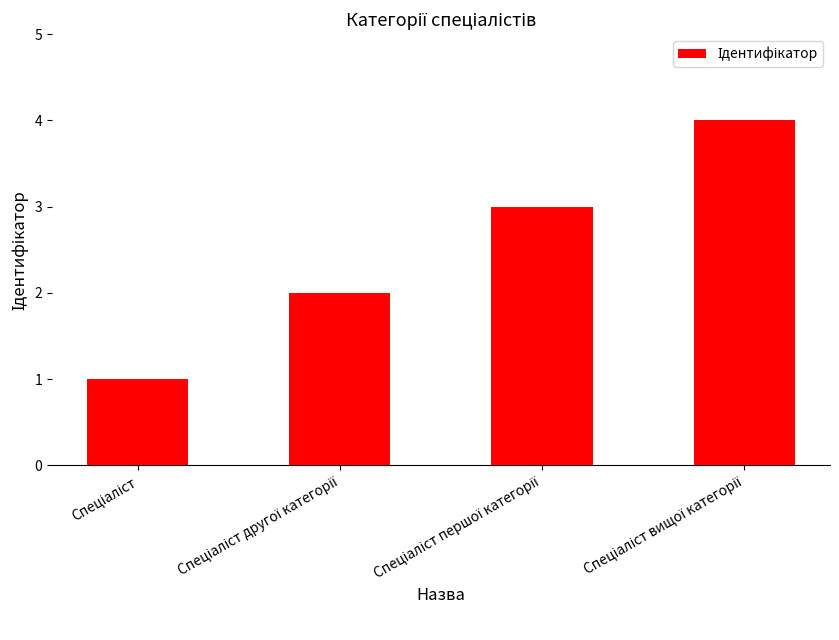

What is the greatest value displayed?

4